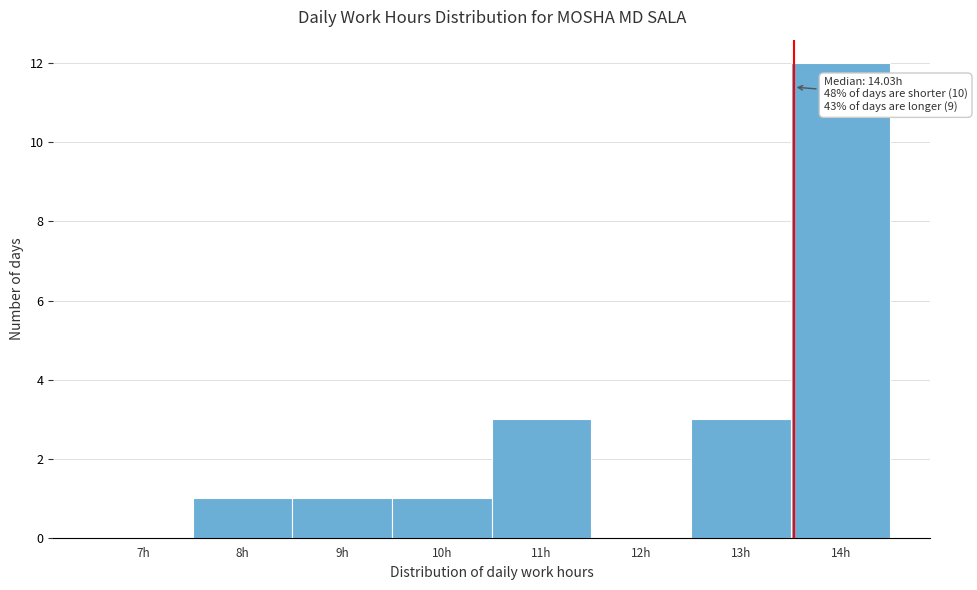

Reading left to right, what are all the values shown in this chart?

7h=0	8h=1	9h=1	10h=1	11h=3	12h=0	13h=3	14h=12